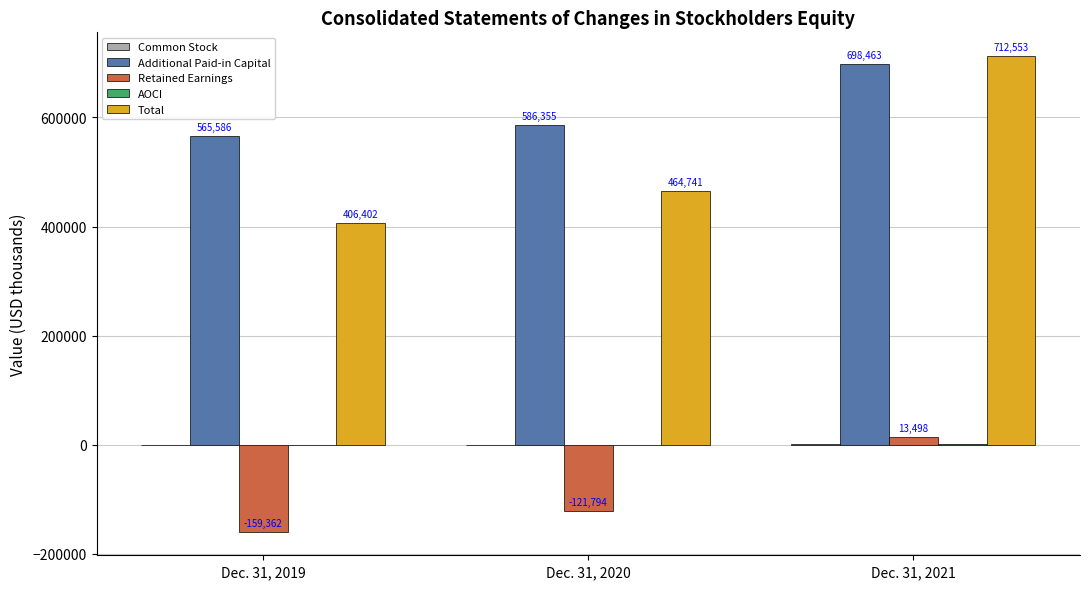

Is it true that Retained Earnings equals -159362 at Dec. 31, 2019?

True